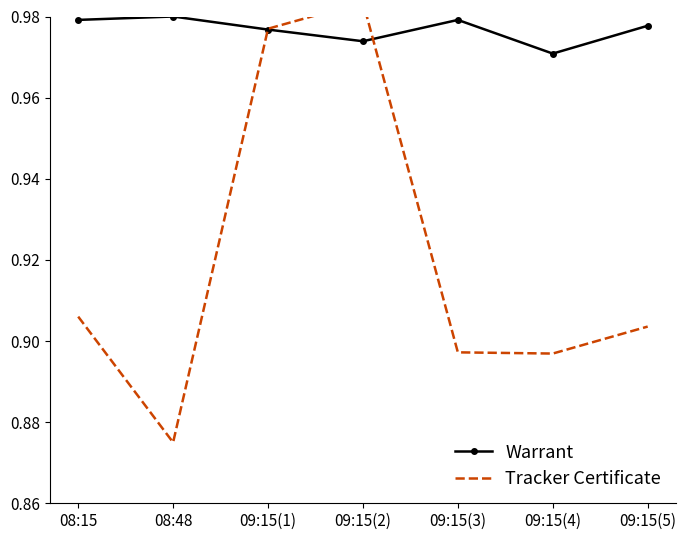

At how many categories does at least one series exceed 0?

7